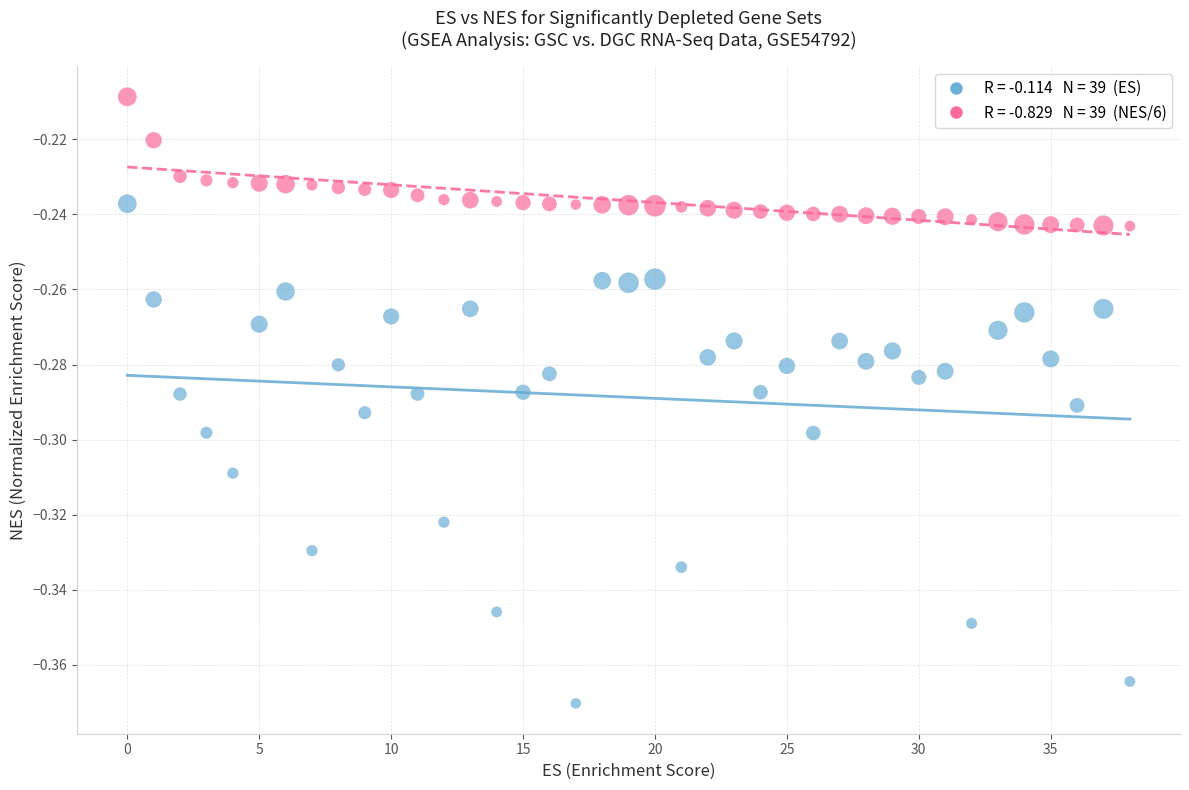

Count the number of points in this scatter plot.

78